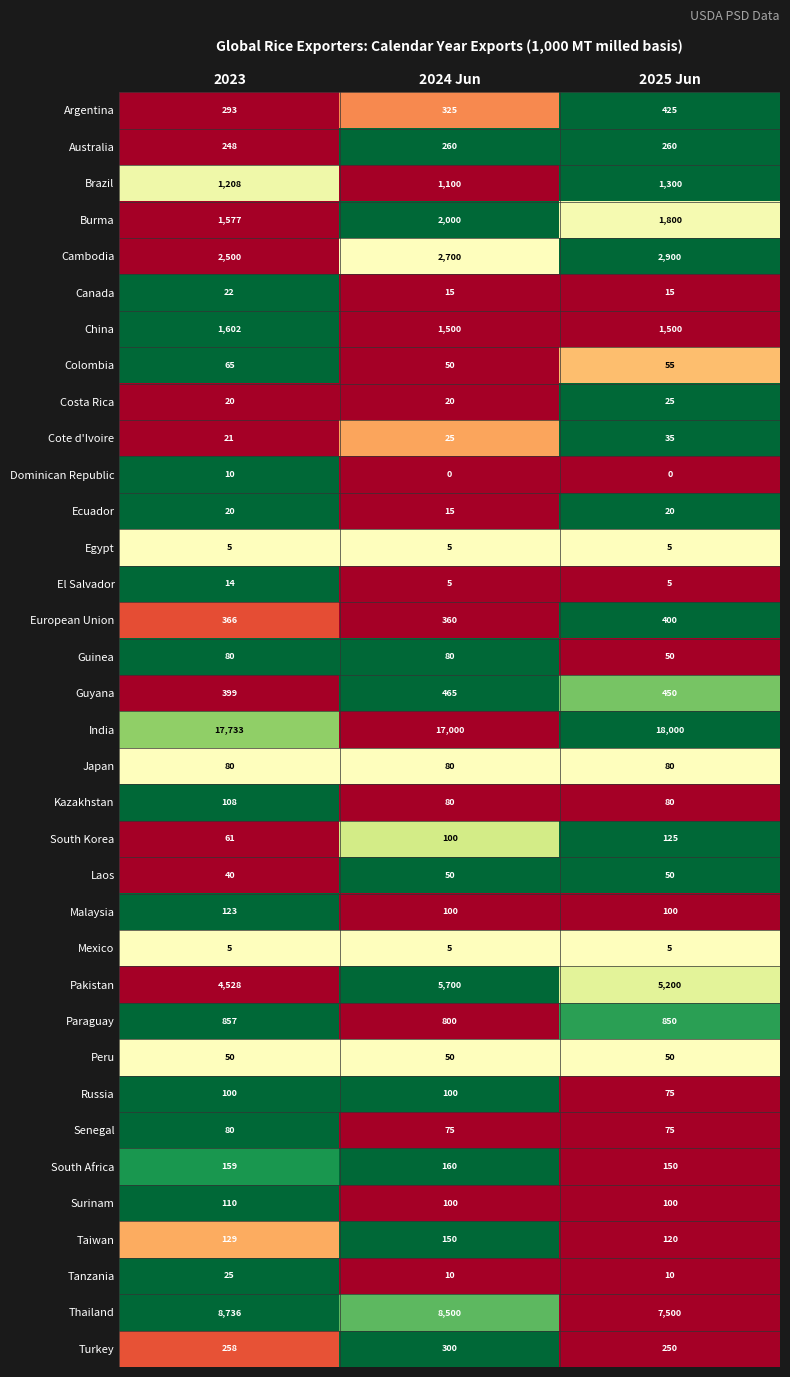

What is the difference between the maximum and minimum values in the Tanzania series?

15